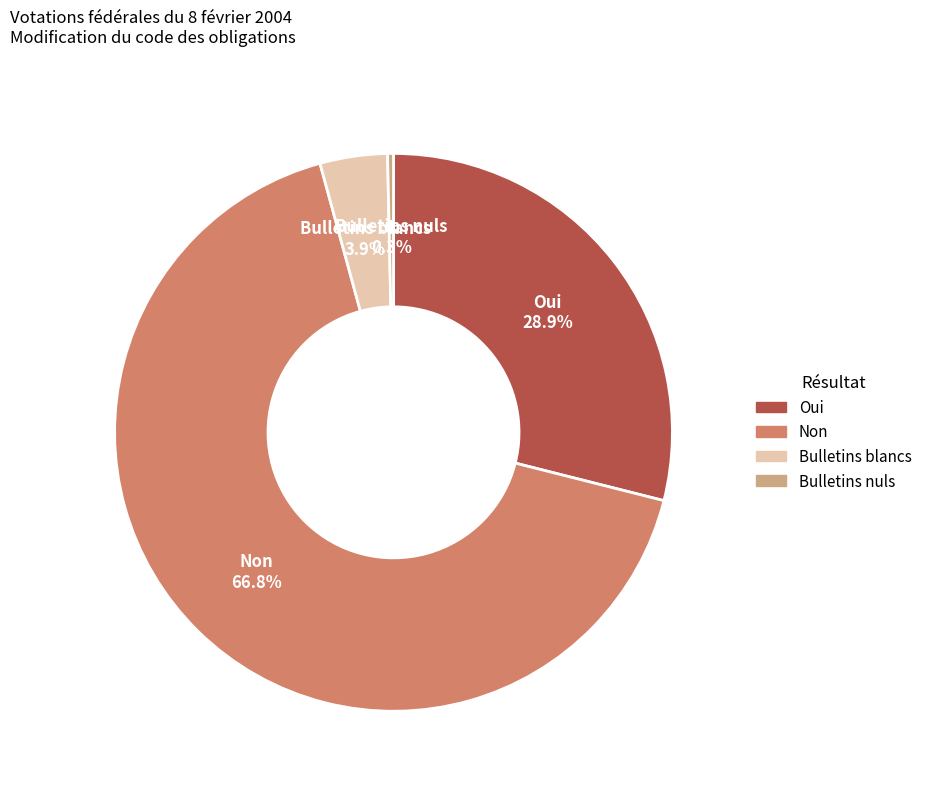

What percentage is the Non slice, to the nearest percent?

67%